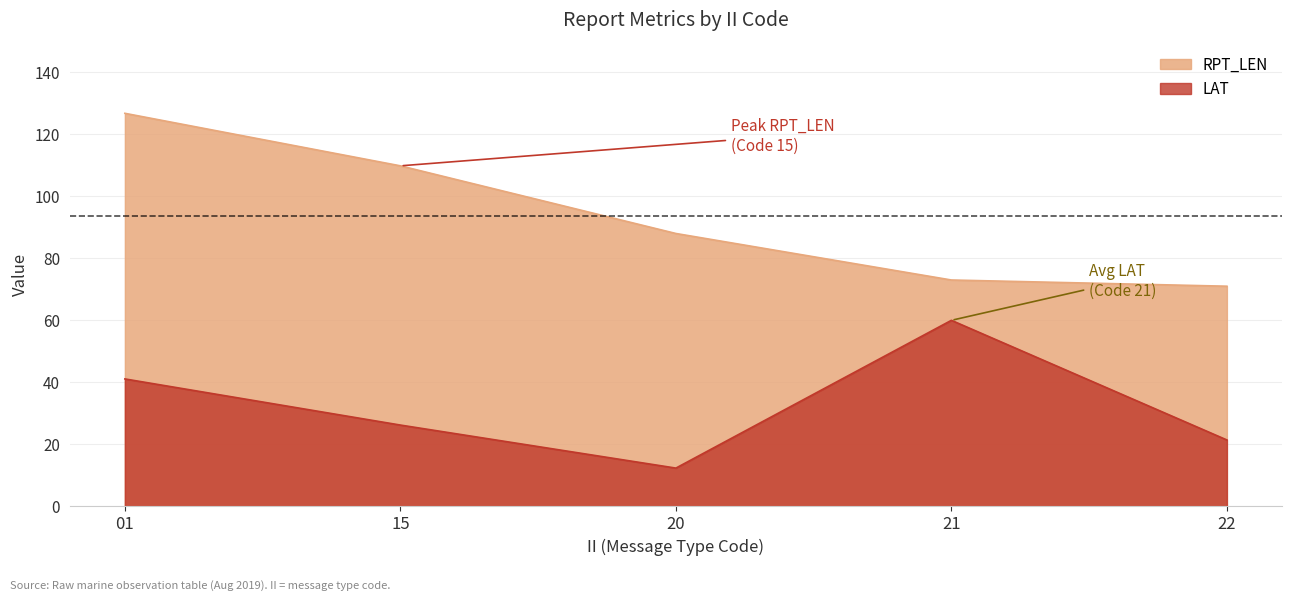

Count the number of data series in this chart.

2